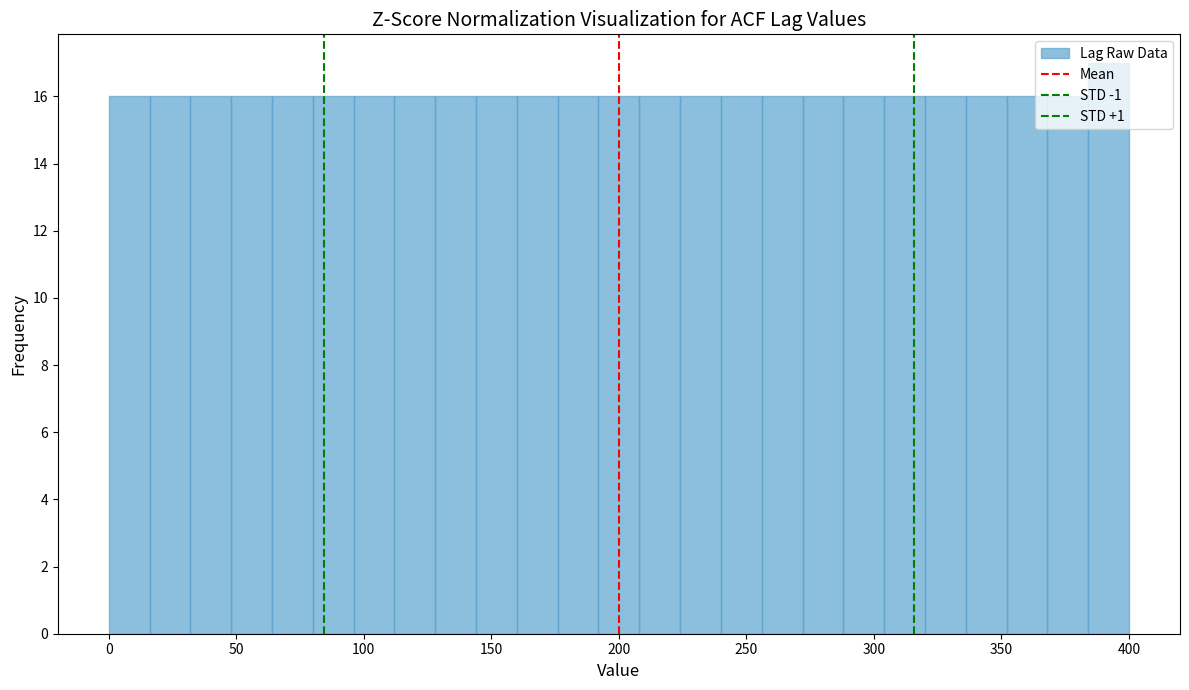

Read against the x-axis, roughly where is the centre of the tallest bar?

390